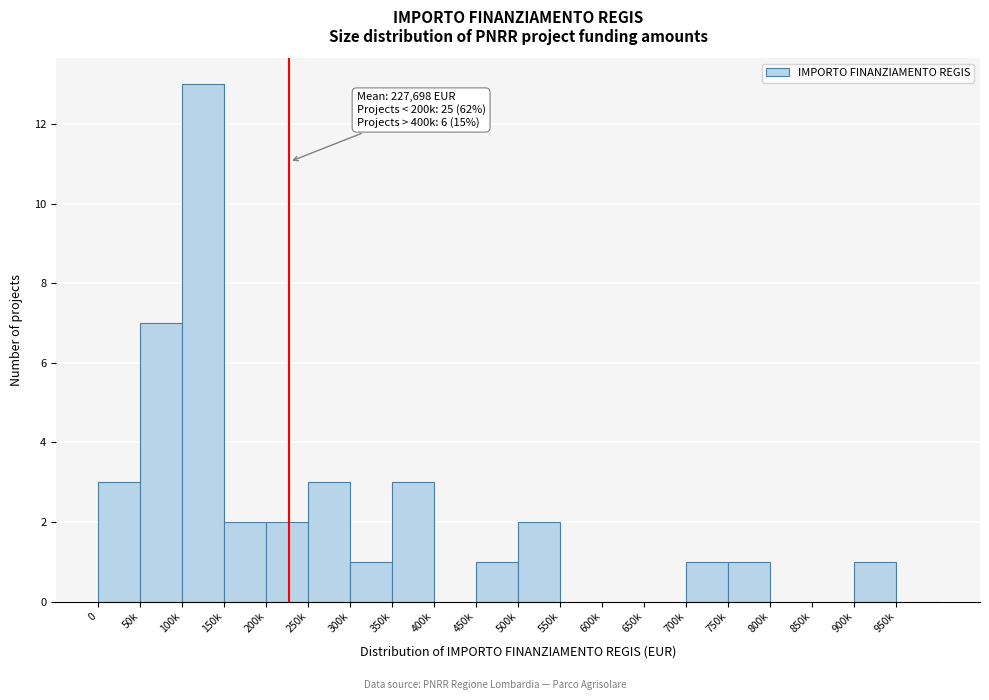

Reading left to right, extract all data points from this chart.

0=3	50k=7	100k=13	150k=2	200k=2	250k=3	300k=1	350k=3	400k=0	450k=1	500k=2	550k=0	600k=0	650k=0	700k=1	750k=1	800k=0	850k=0	900k=1	950k=0